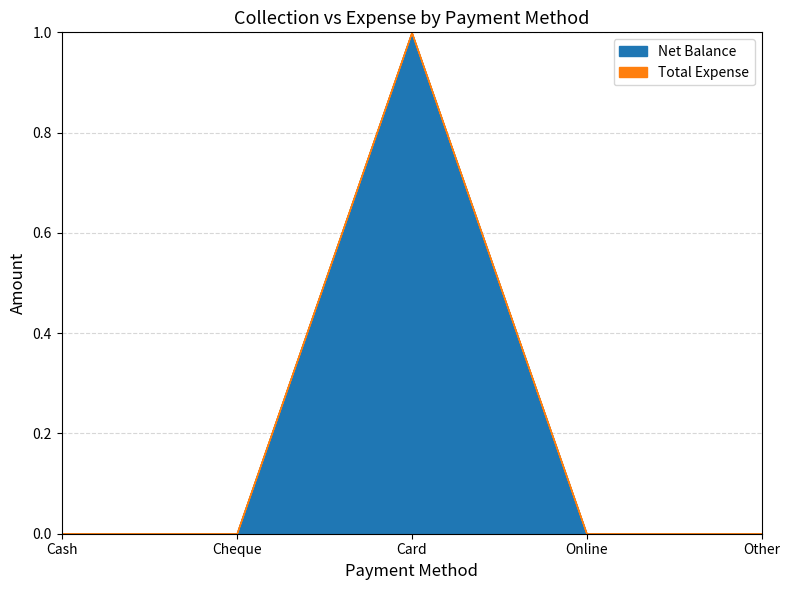

How many lines are shown in the chart?

2